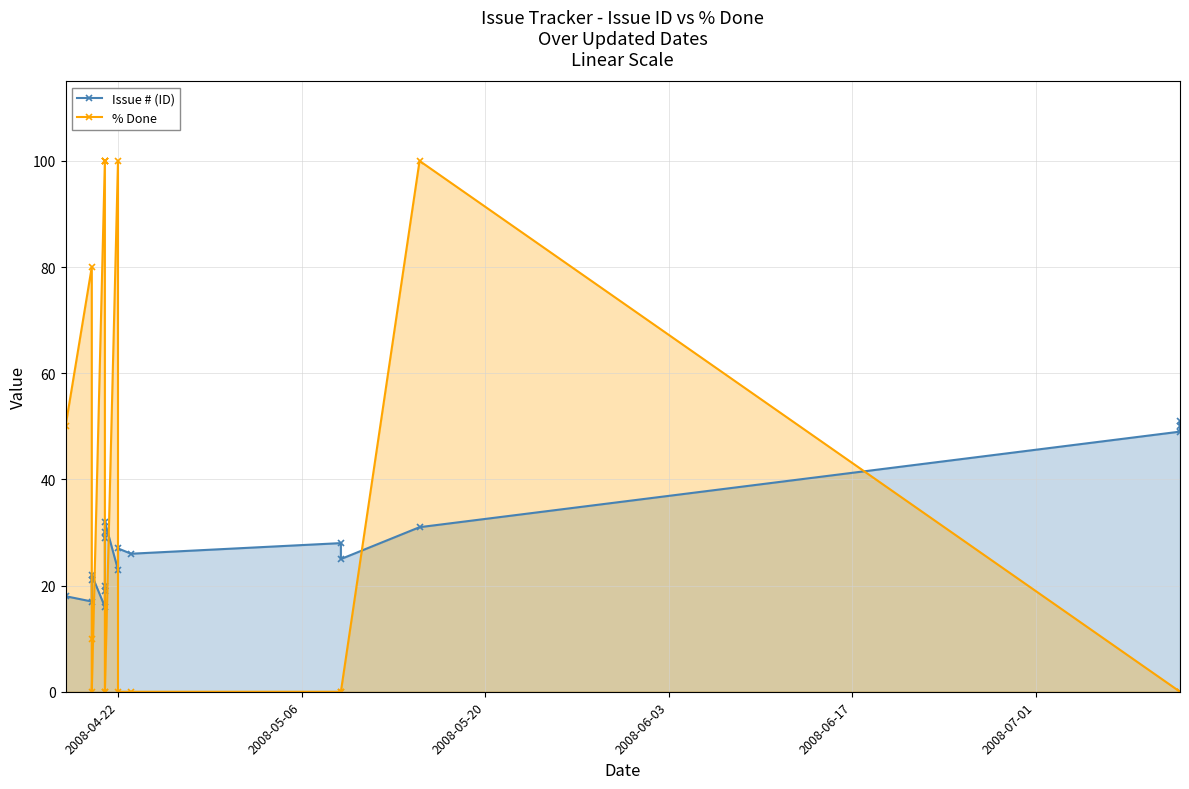

At how many categories does at least one series exceed 35?

11